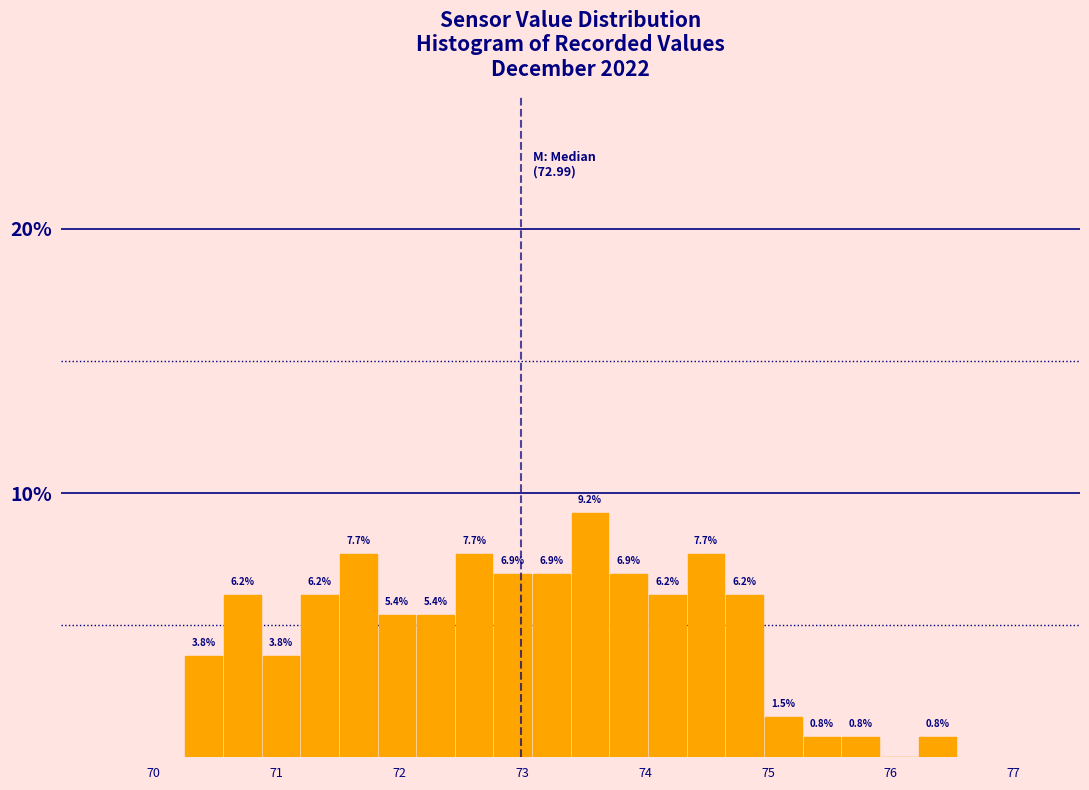

Read against the x-axis, roughly where is the centre of the tallest bar?

73.6